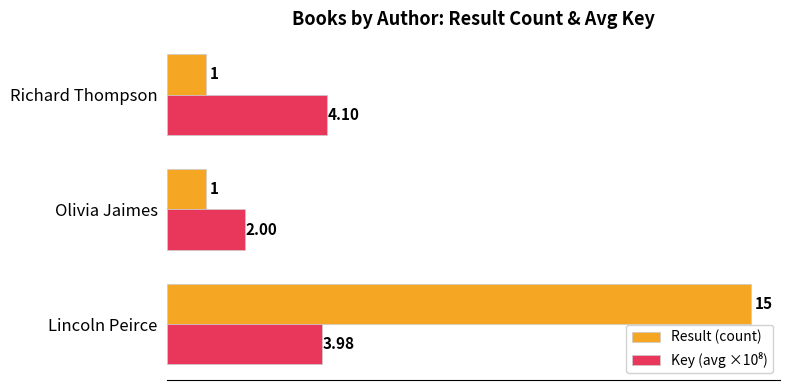

At which category does the chart reach its peak across all series?

Lincoln Peirce